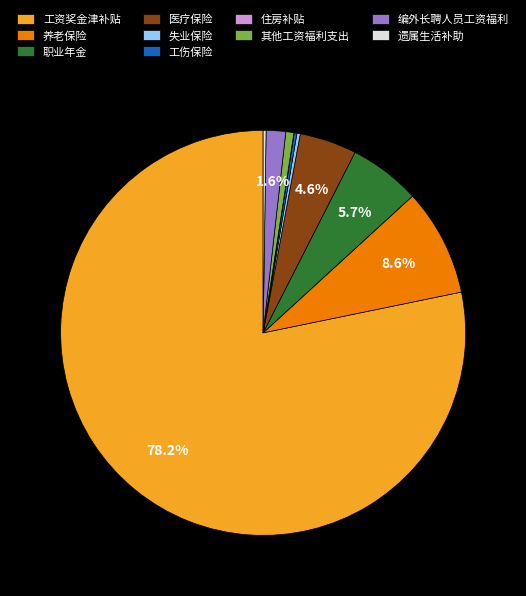

To the nearest percent, what is the difference between the largest and smallest slice percentages?

78%